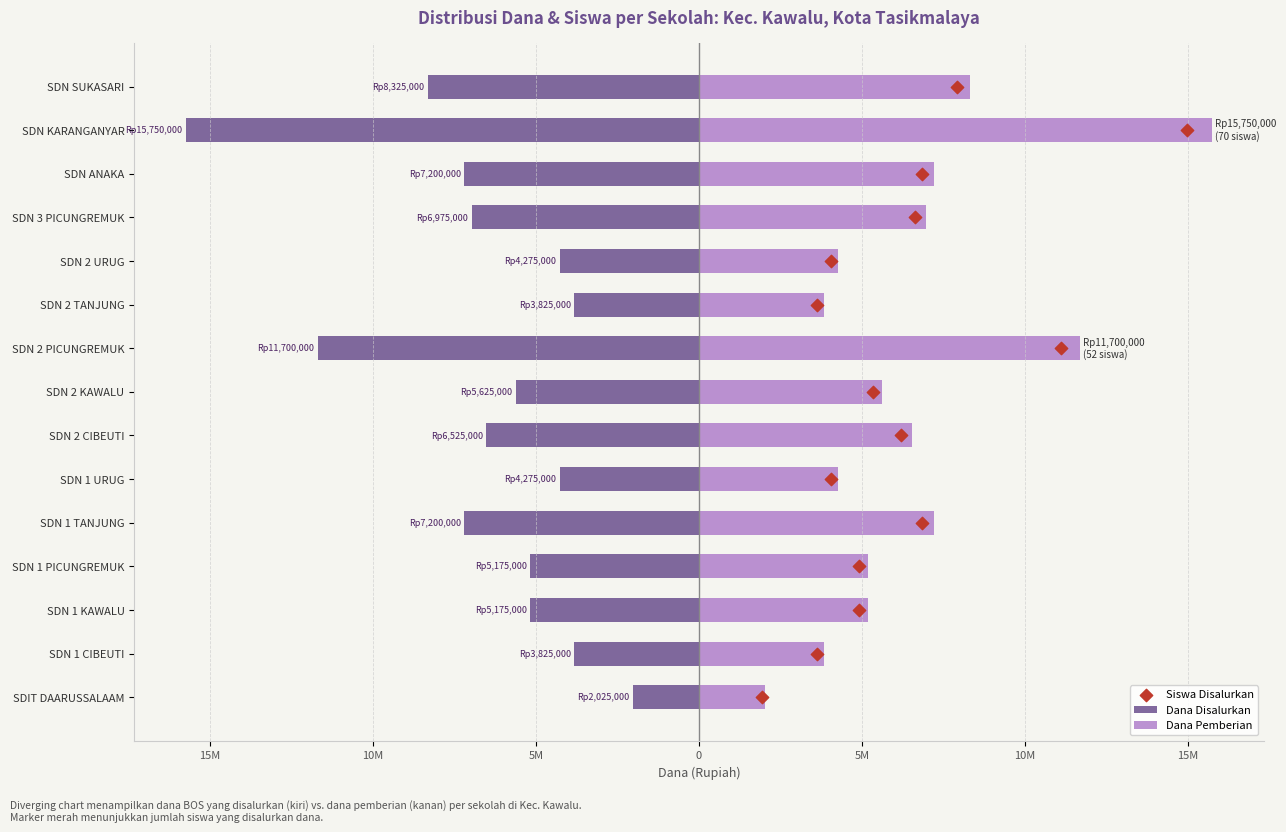

Is the value of Dana Disalurkan at SDN 1 KAWALU greater than the value of Dana Pemberian at SDN 1 CIBEUTI?

No